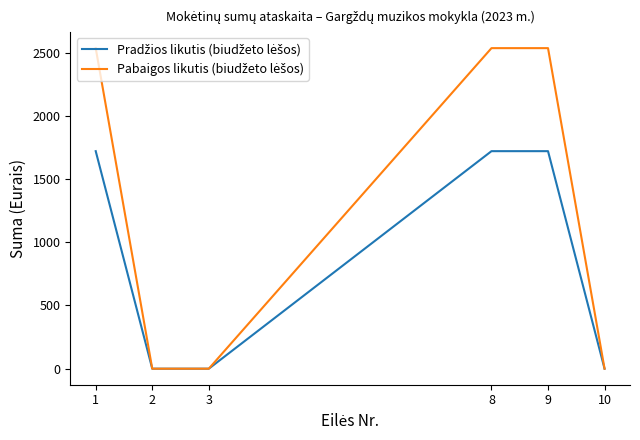

What is the difference between the highest and lowest values at 8?

814.7